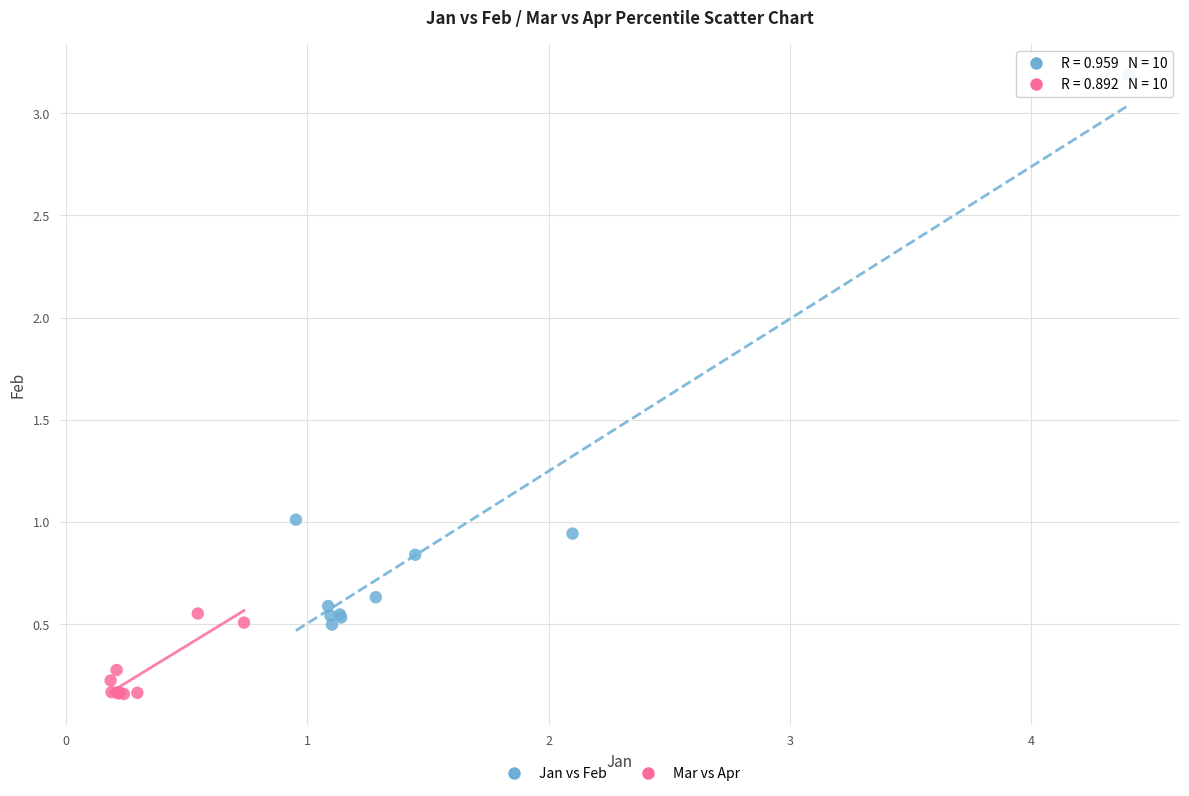

Which series contains the highest Y value?

Jan vs Feb